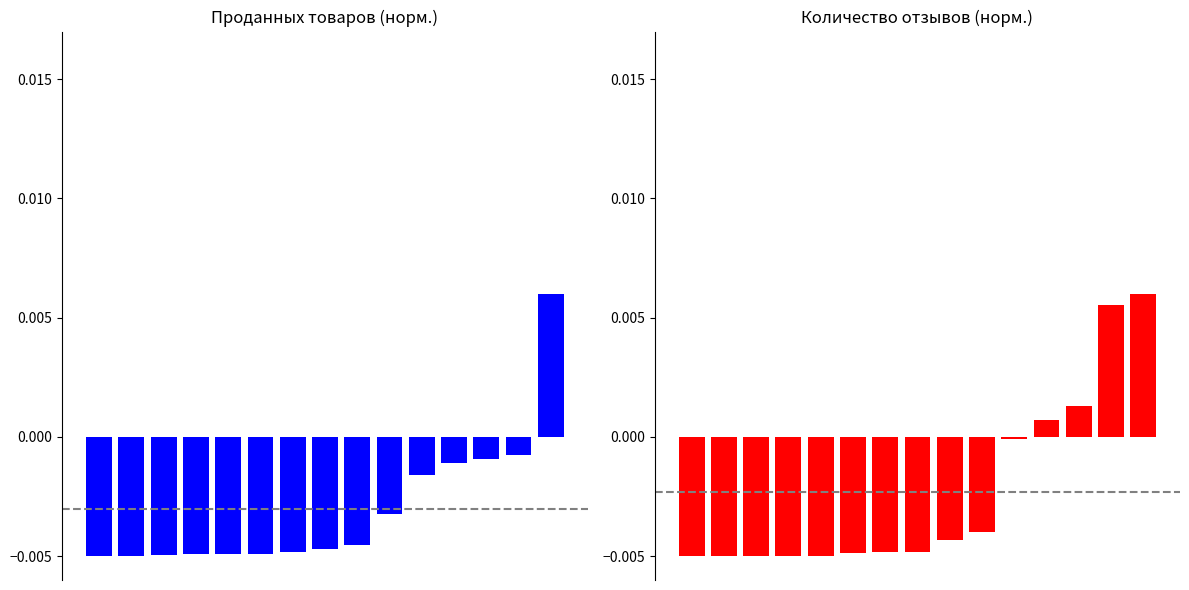

List the series in order of their overall mean, highest first.

Количество отзывов, Проданных товаров